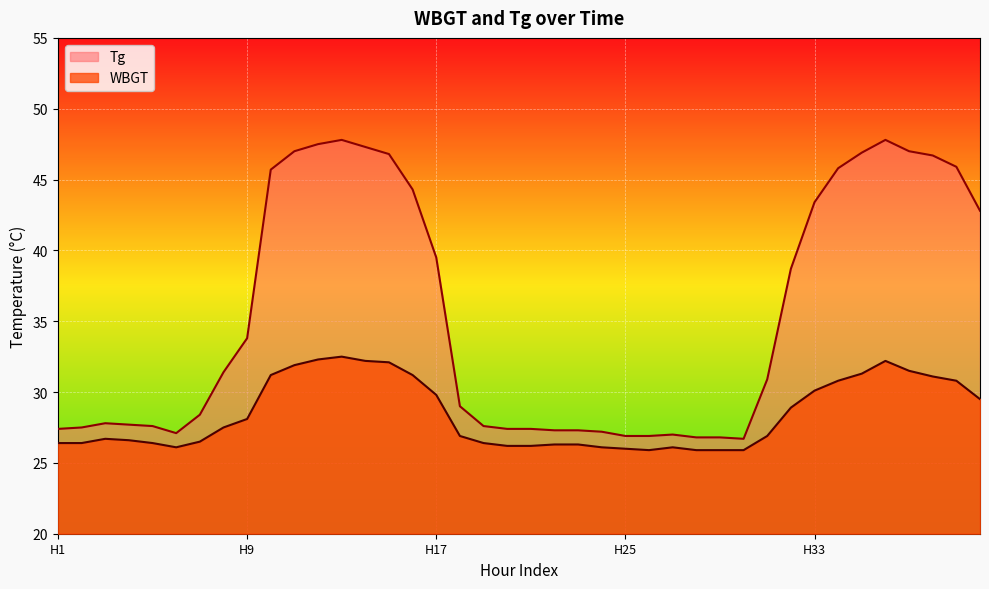

What is the sum of all WBGT values?

1137.1